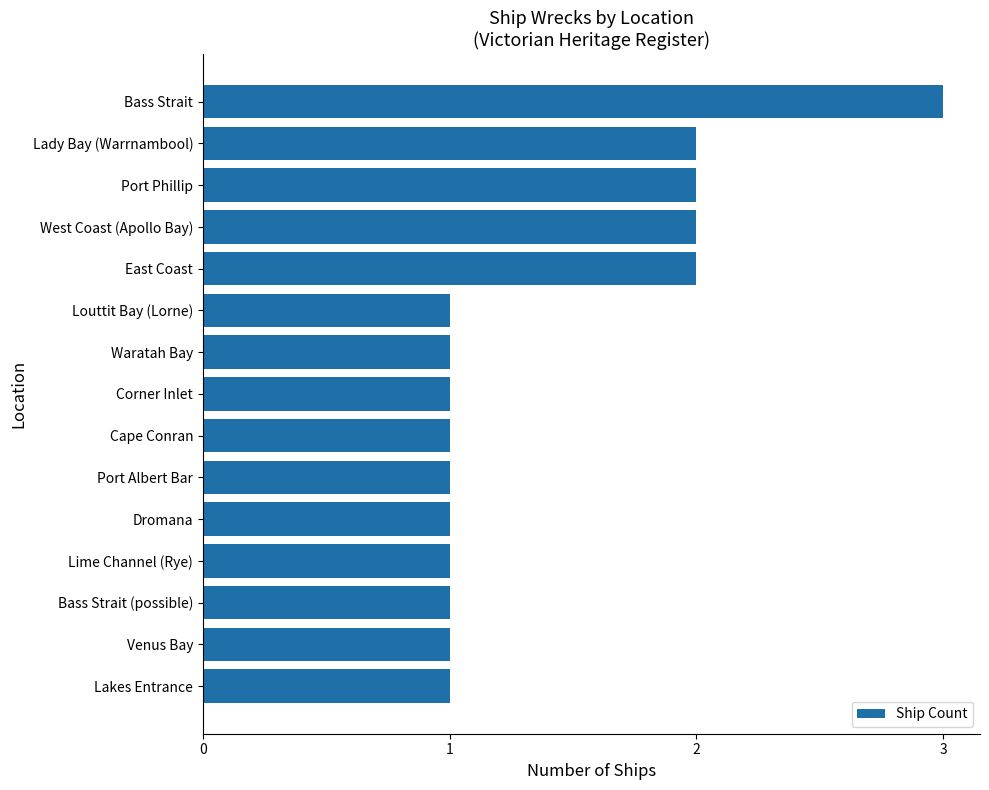

What is the smallest value displayed?

1